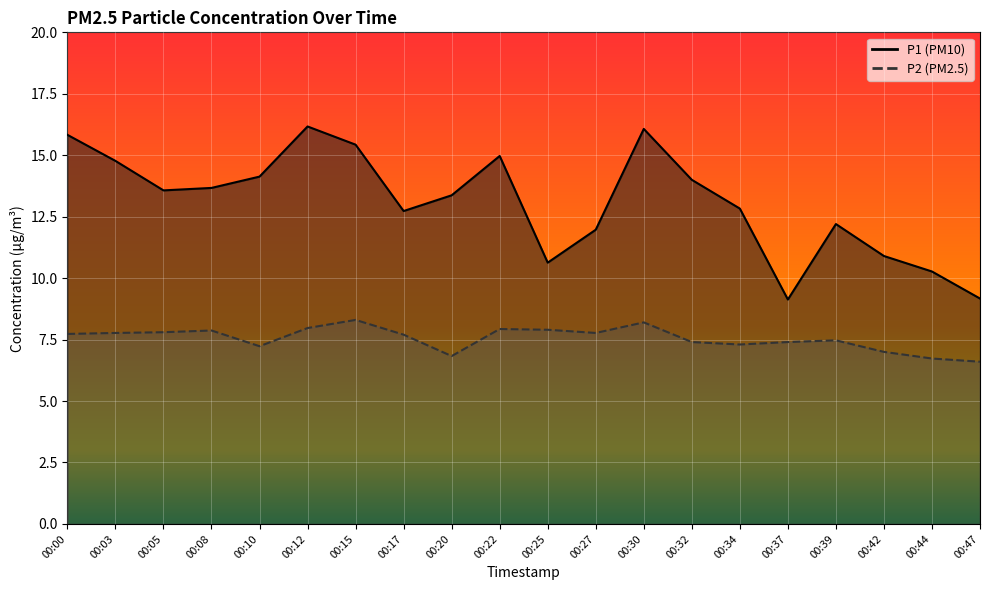

How many data points in P1 are above 13?

11